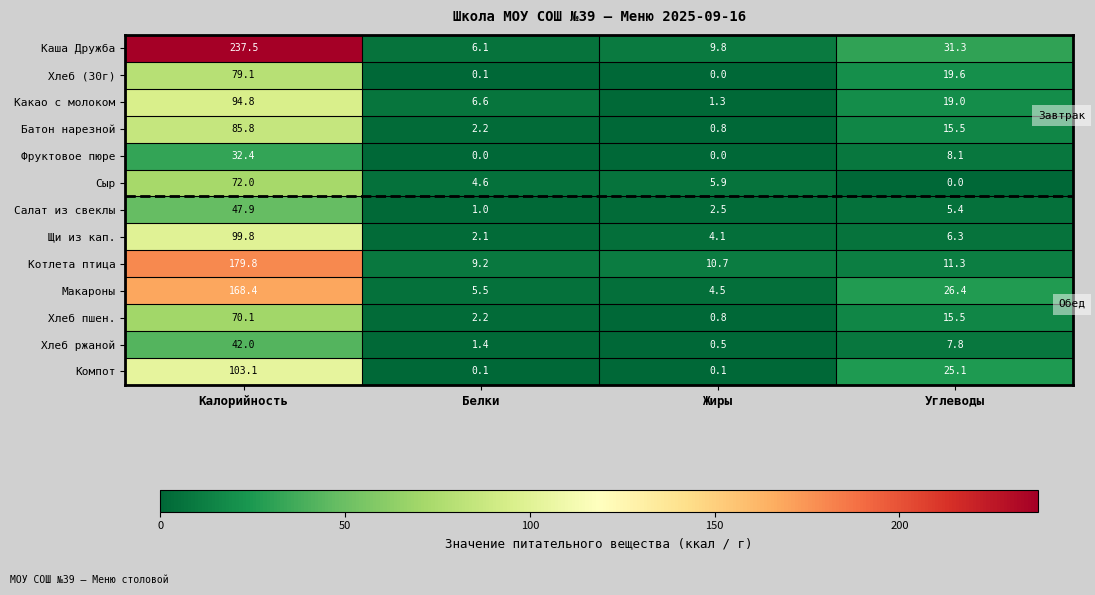

What is the average value of the Хлеб (30г) series?

24.7